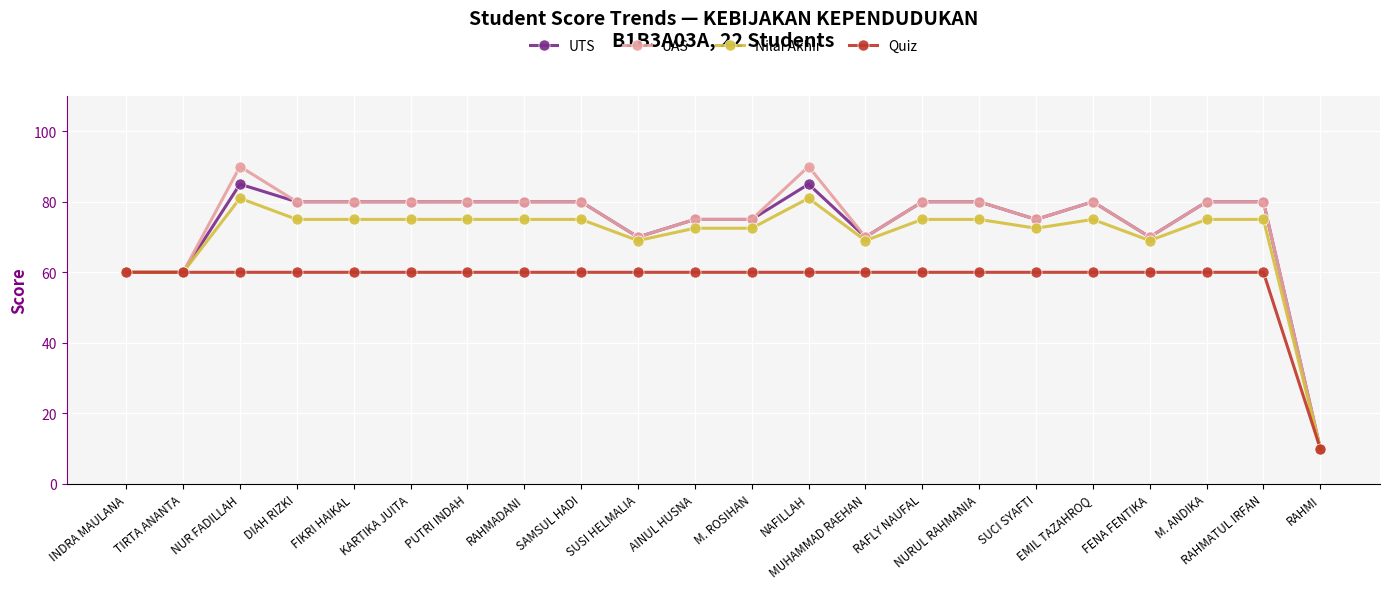

What is the value of the UTS point at the 2nd from the left?

60.0